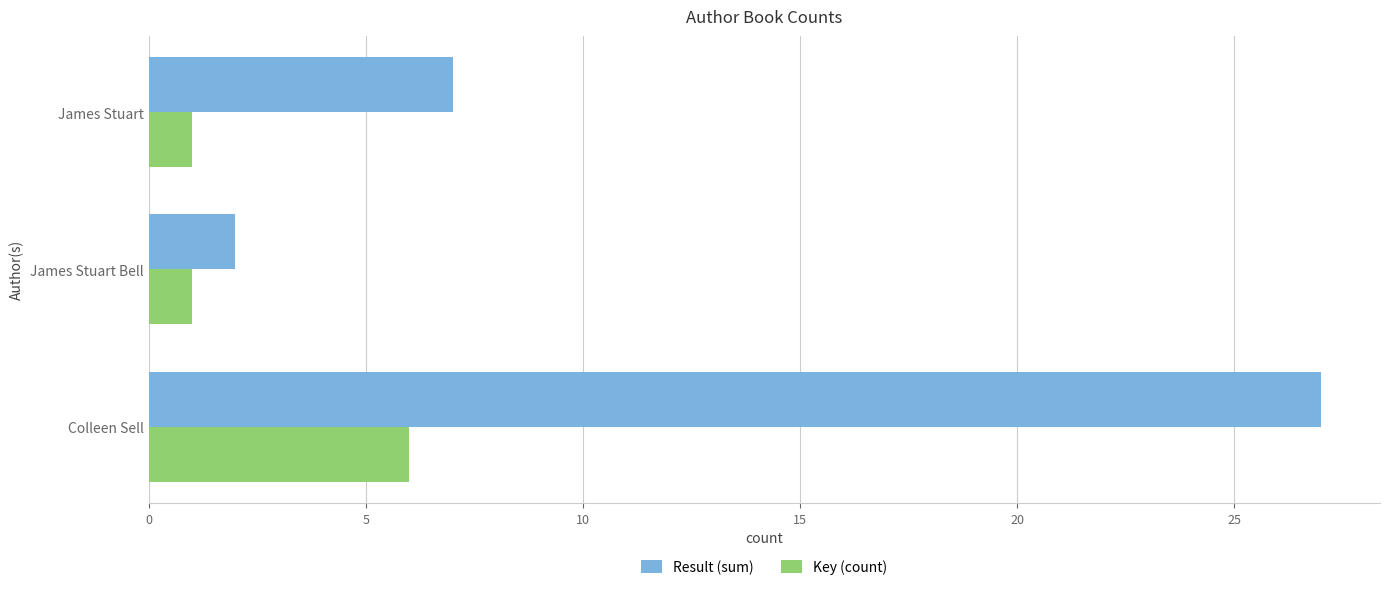

Rank the categories by Result (sum) value from highest to lowest.

Colleen Sell, James Stuart, James Stuart Bell